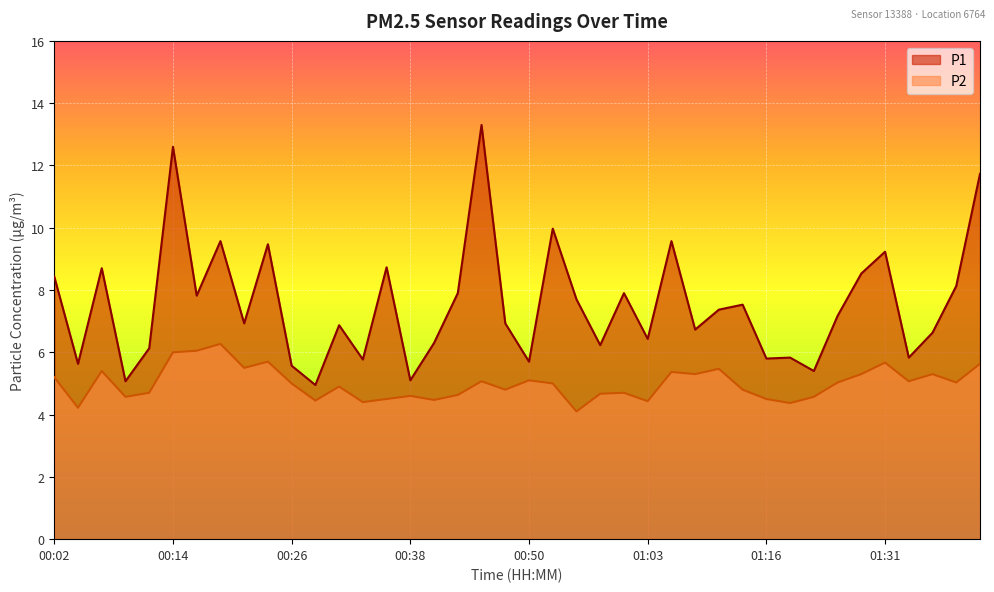

True or false: P1 has more than 1 points higher than both neighbors.

True